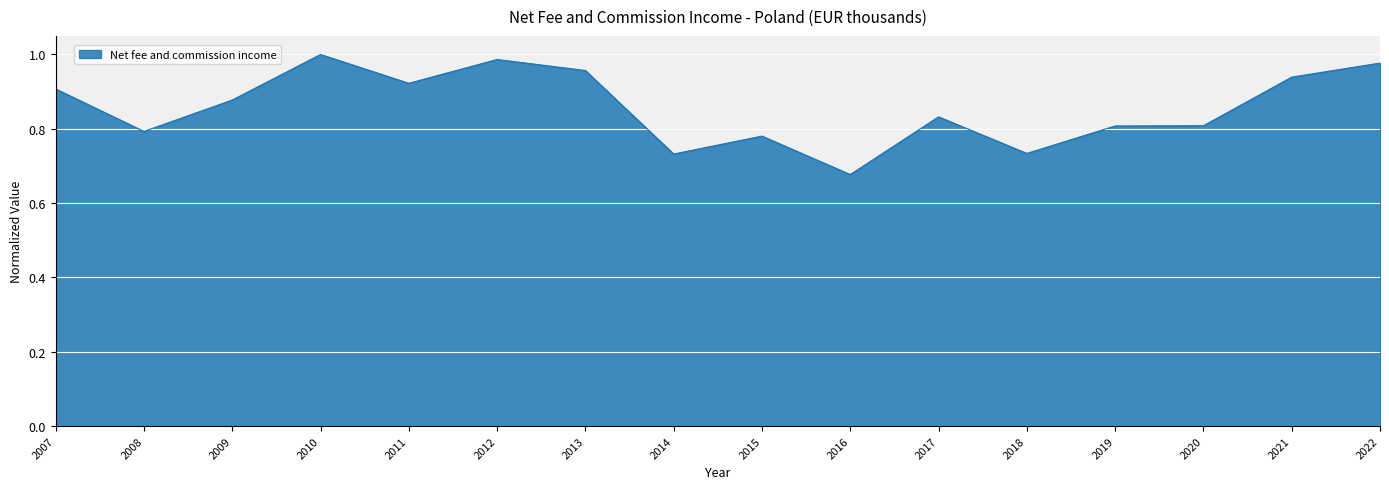

The chart shows a value of 1.4 at 2020. True or false?

False